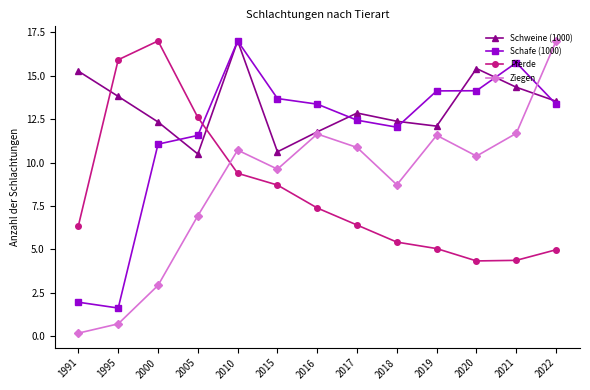

In Pferde, how many points are lower than both neighbors (excluding endpoints)?

1